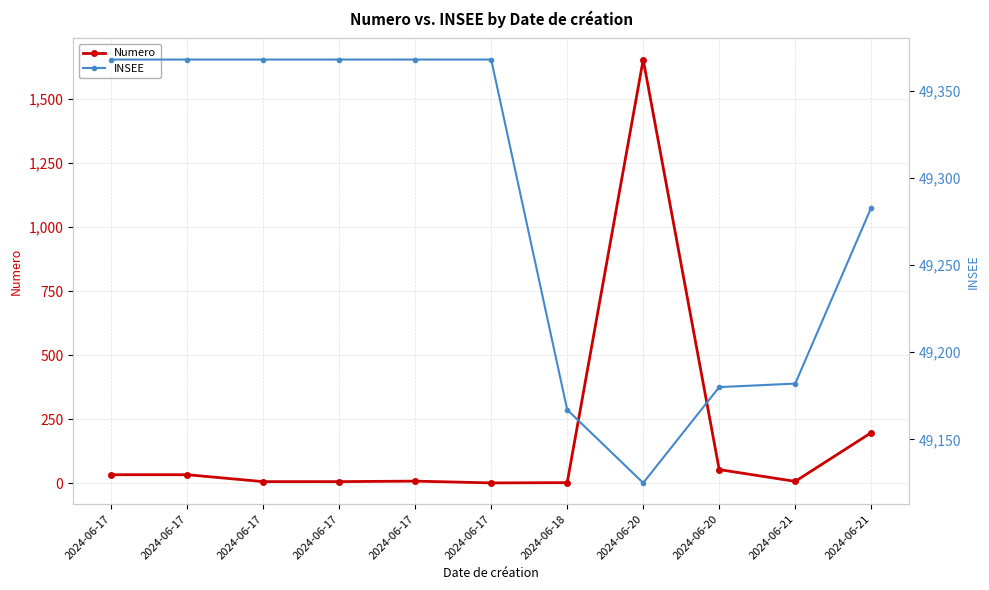

At which label is Numero closest to 828?

2024-06-21